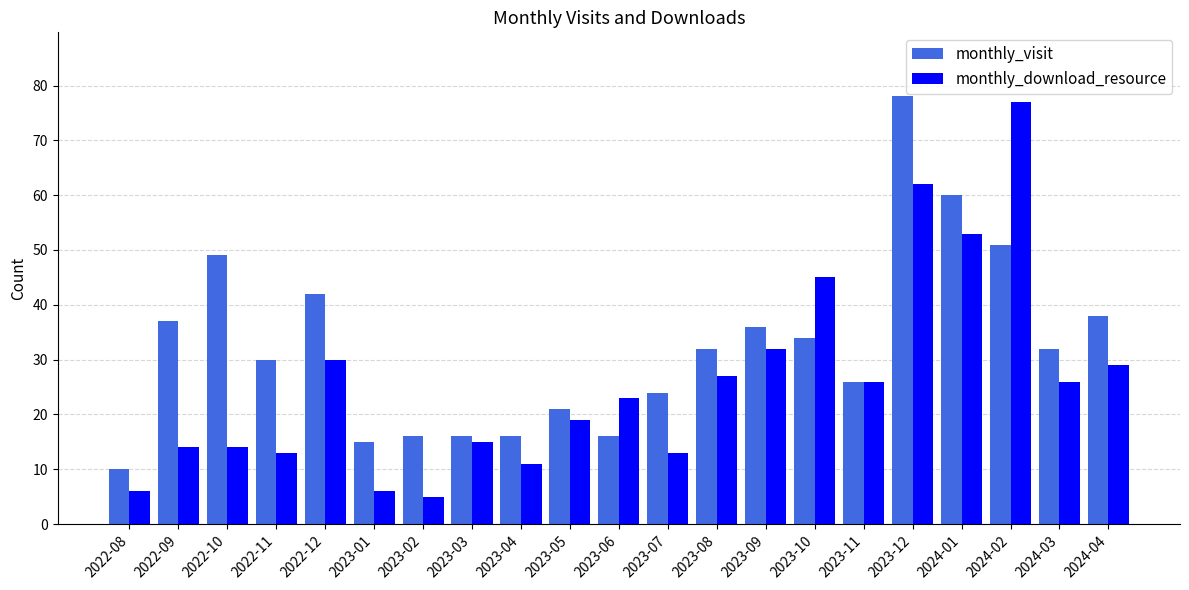

What is the minimum value shown in the chart?

5